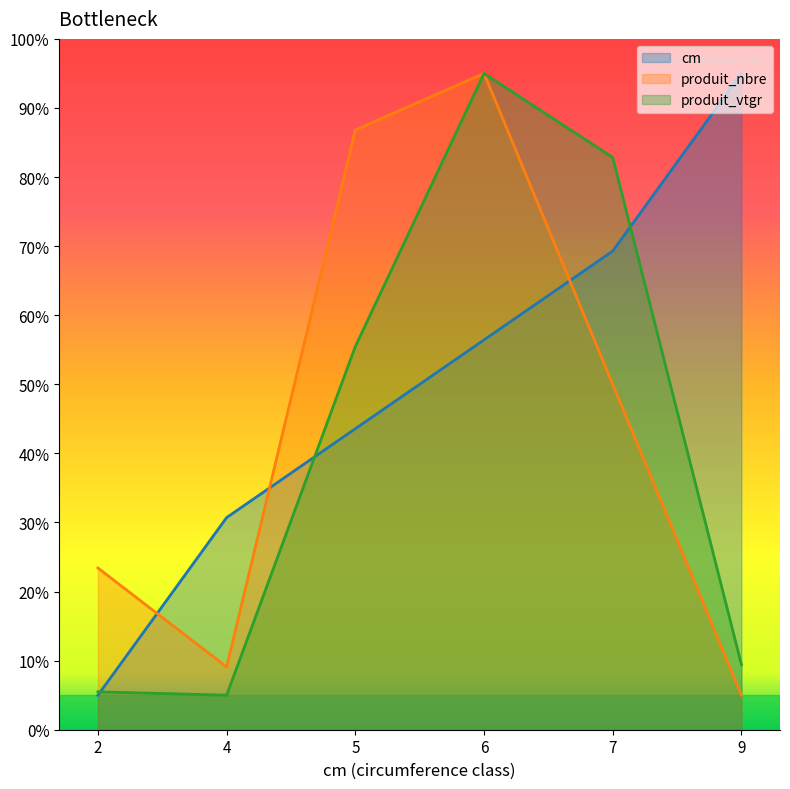

Reading right to left, transcribe all the data shown in this chart.

cm: 9=95.0	7=69.3	6=56.4	5=43.6	4=30.7	2=5.0
produit_nbre: 9=5.0	7=50.0	6=95.0	5=86.8	4=9.1	2=23.4
produit_vtgr: 9=9.4	7=82.8	6=95.0	5=55.5	4=5.0	2=5.5